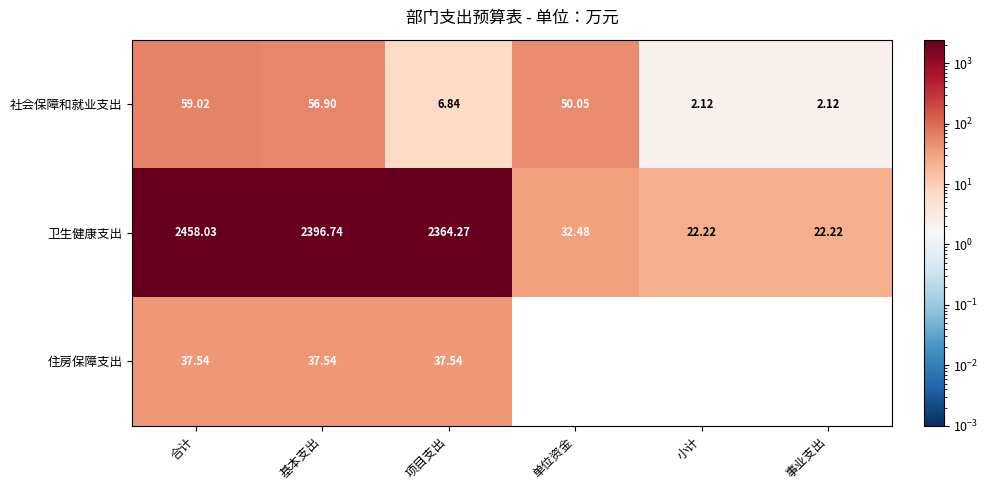

Which series has the largest range (max minus min)?

卫生健康支出